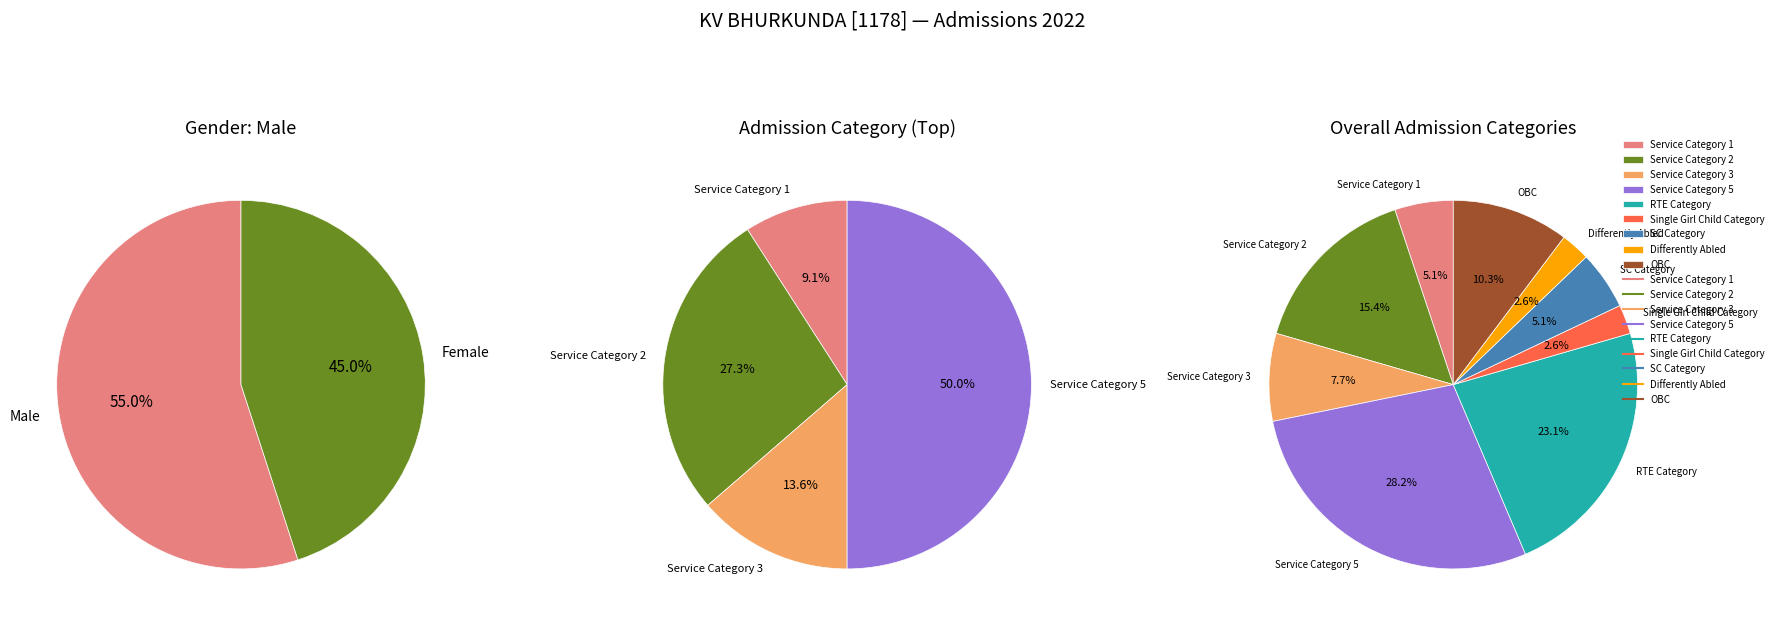

Which has a higher value, SC Category or Single Girl Child Category?

SC Category